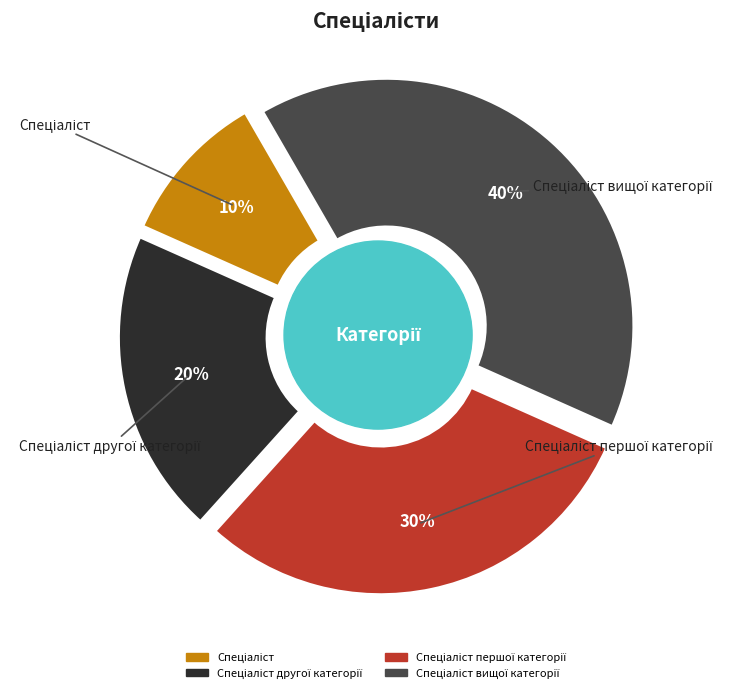

To the nearest percent, what percentage of the pie is Спеціаліст?

10%